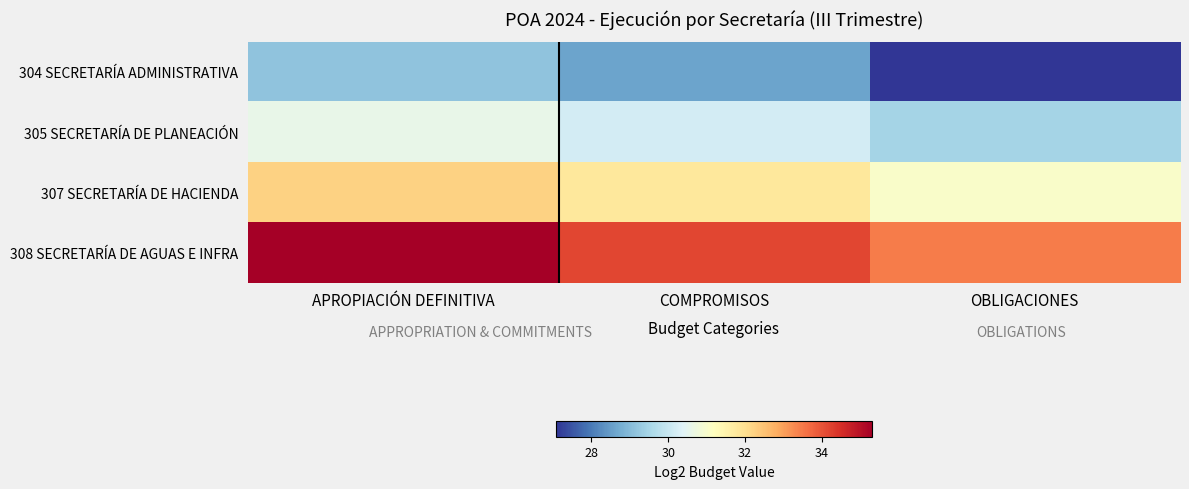

List the series in order of their peak value, lowest first.

304 SECRETARÍA ADMINISTRATIVA, 305 SECRETARÍA DE PLANEACIÓN, 307 SECRETARÍA DE HACIENDA, 308 SECRETARÍA DE AGUAS E INFRA